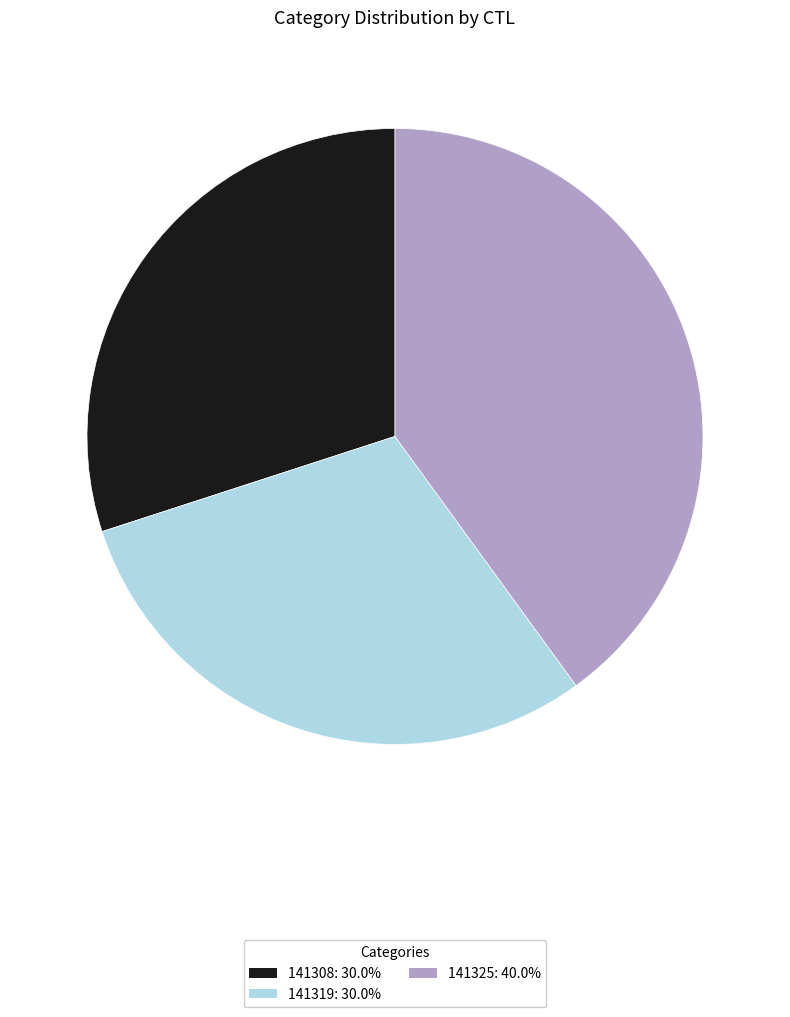

Is it true that 141325 is 54% of the pie?

False